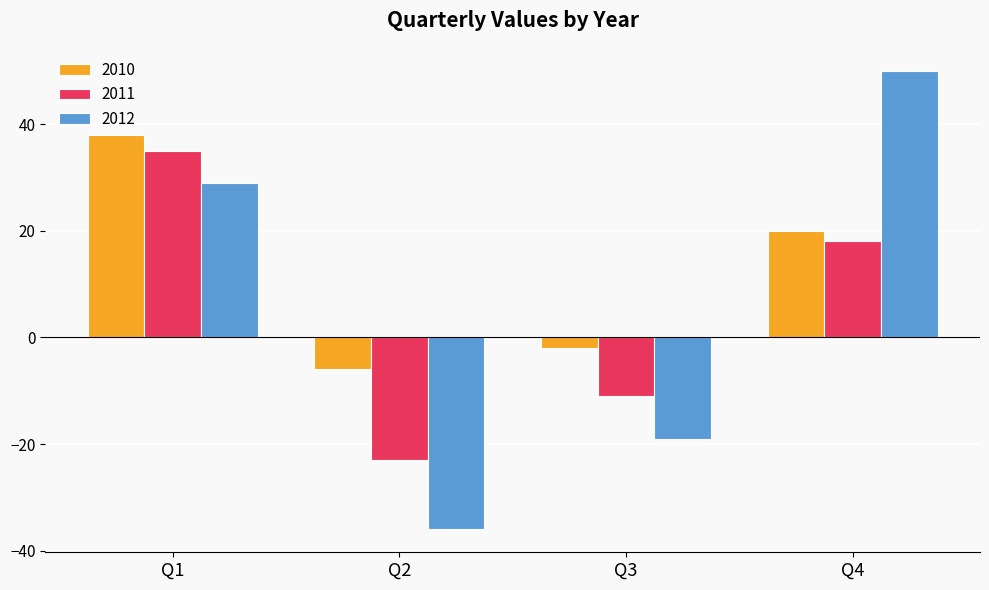

What is the sum of all 2012 values?

24